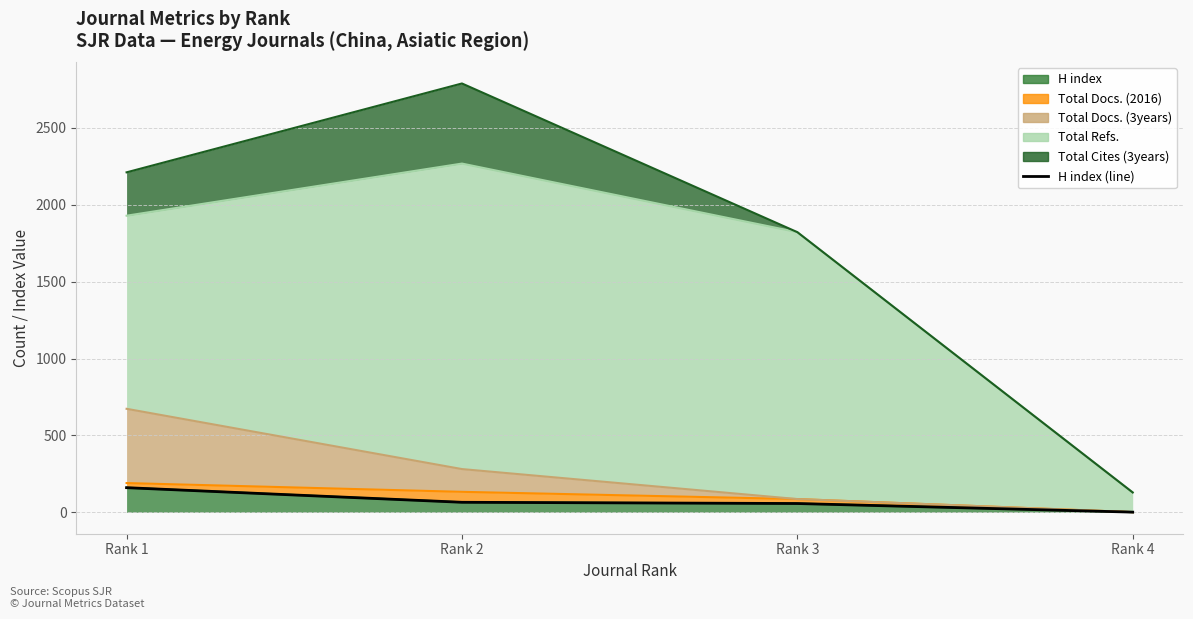

List the labels in order of value, largest first.

Rank 1, Rank 2, Rank 3, Rank 4